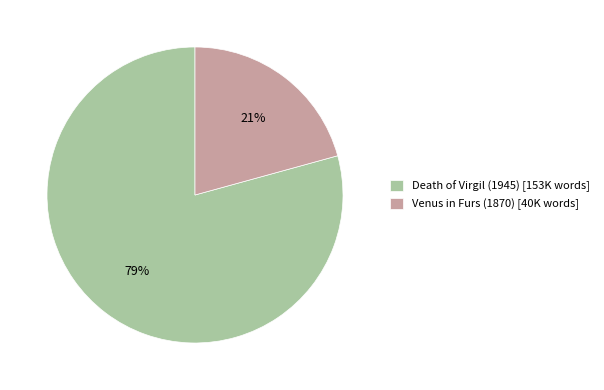

Does Death of Virgil (1945) account for over 50% of the chart?

Yes